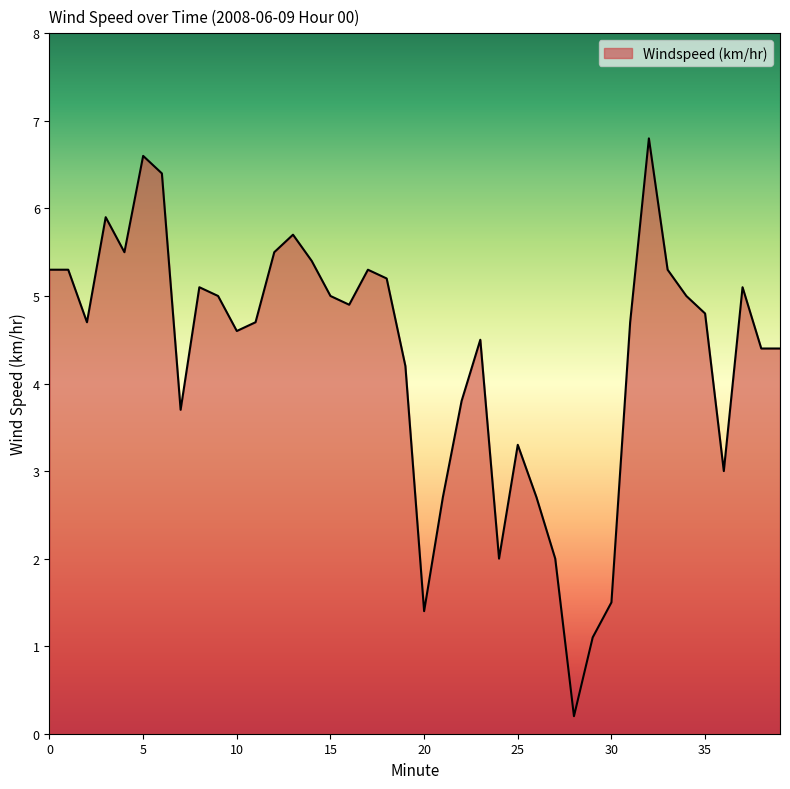

What is the greatest value displayed?

6.8